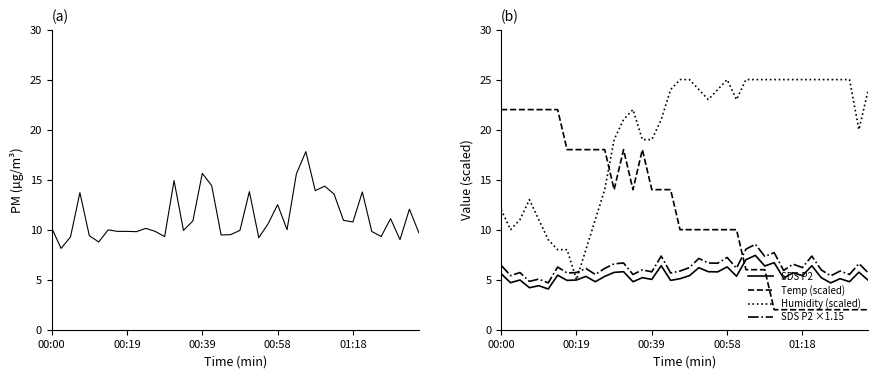

At which label does SDS P2 first exceed 5?

00:00